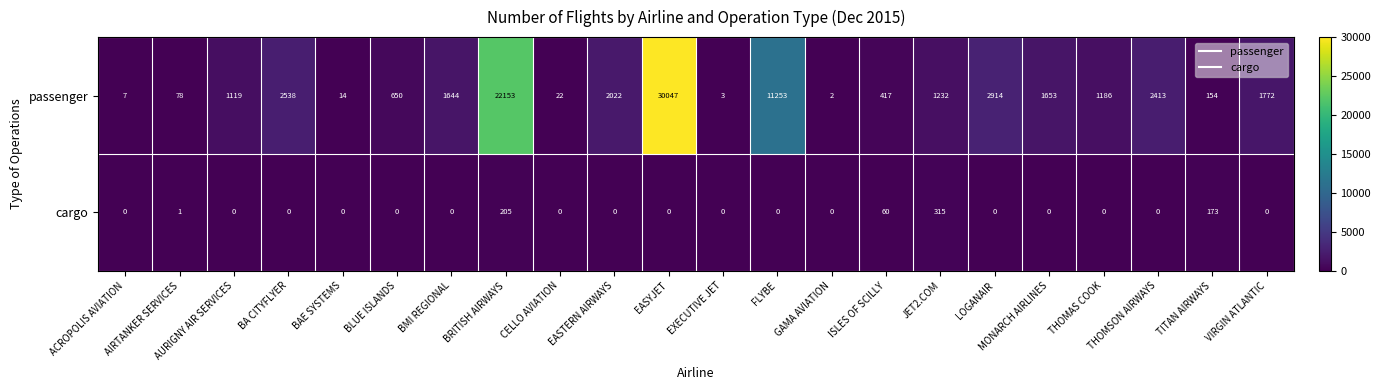

What is the average value of the cargo series?

34